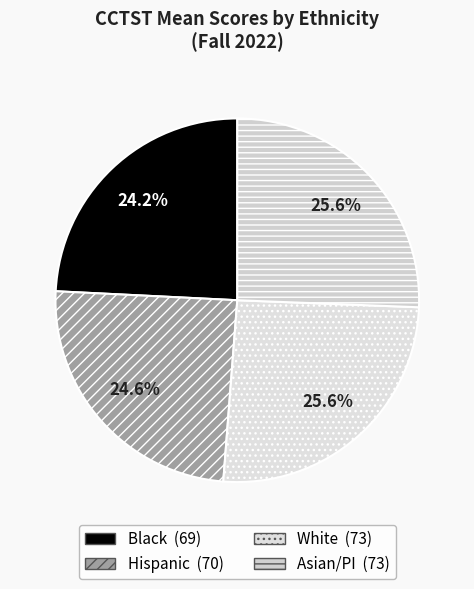

Count the number of slices in the pie.

4